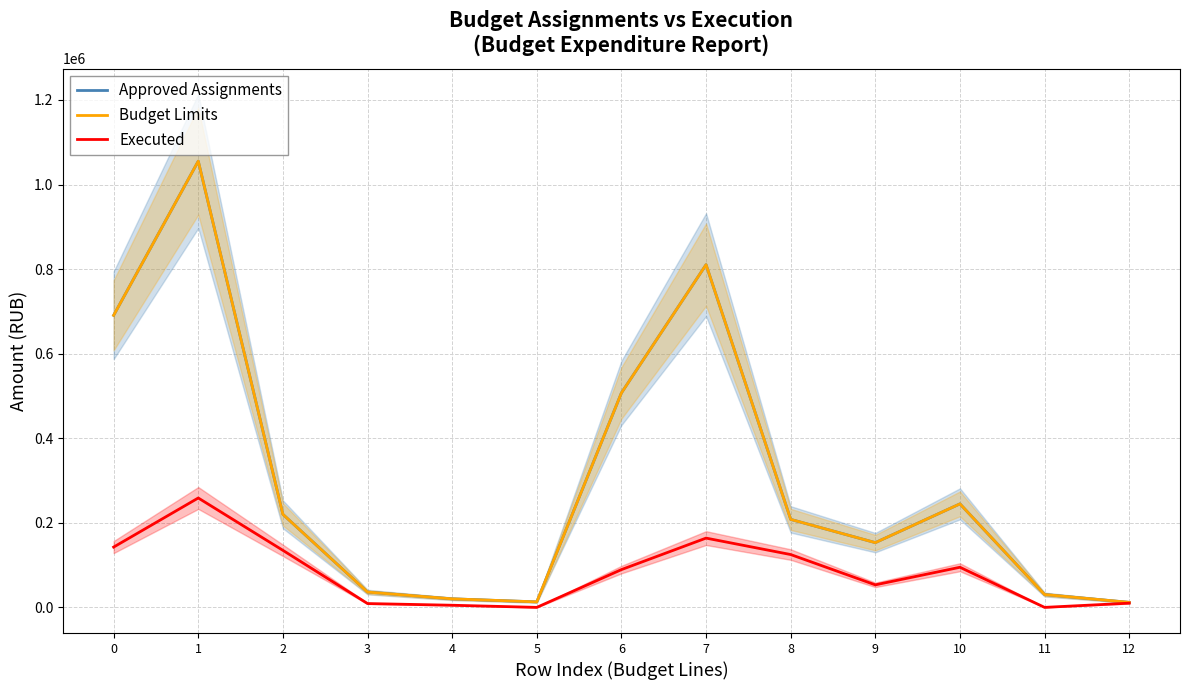

What is the spread (max minus min) of values at 4?

15150.0